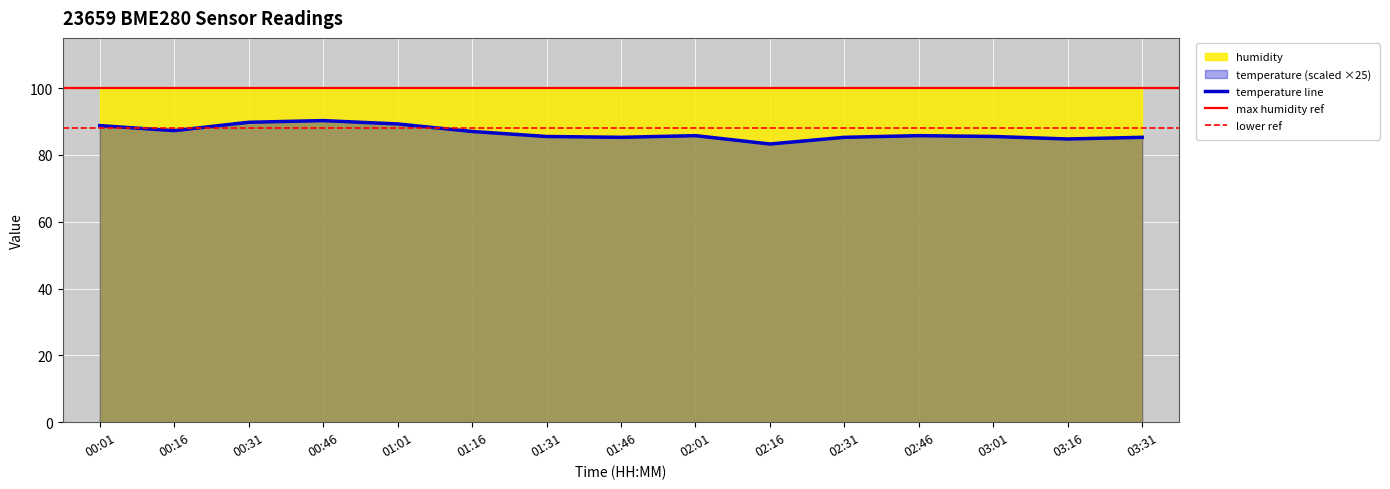

How many values are below 85?

2